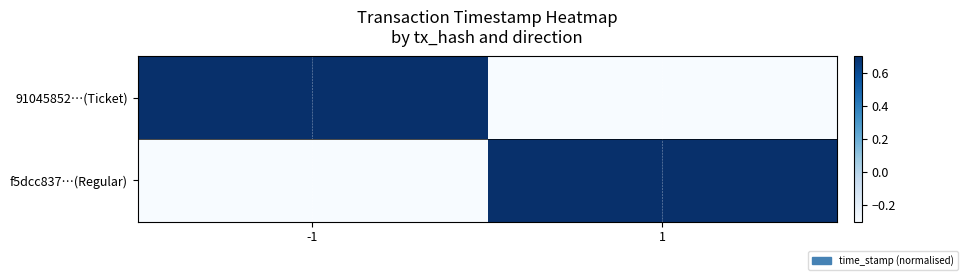

Between -1 and 1, which series saw the biggest shift?

91045852…(Ticket)